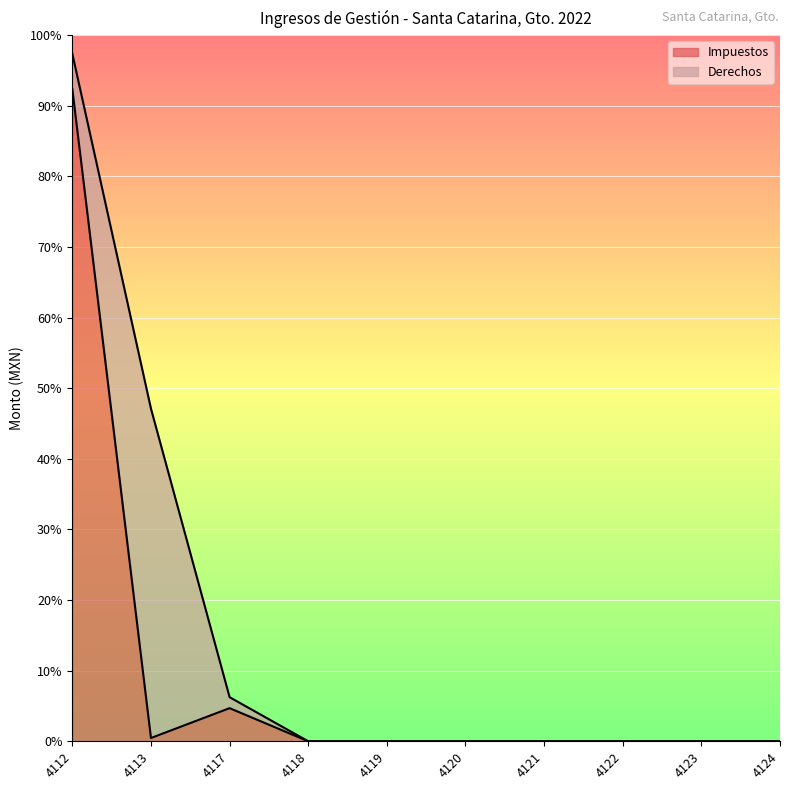

Reading left to right, transcribe all the data shown in this chart.

4112=1385536.8	4113=6942.8	4117=70354.6	4118=0.0	4119=0.0	4120=0.0	4121=0.0	4122=0.0	4123=0.0	4124=0.0